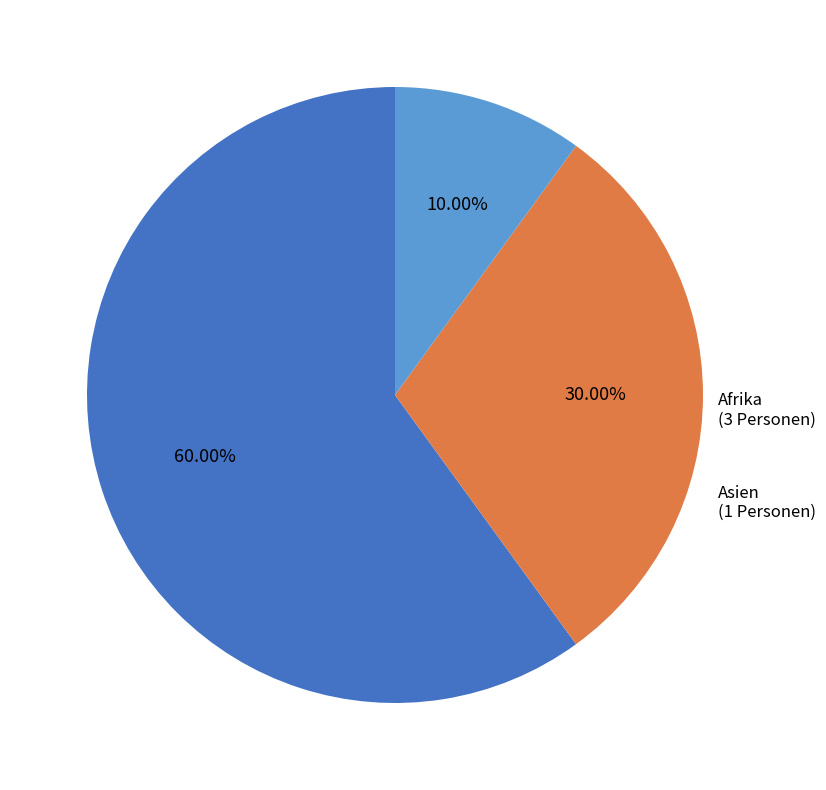

Which has a higher value, Europa or Afrika?

Europa